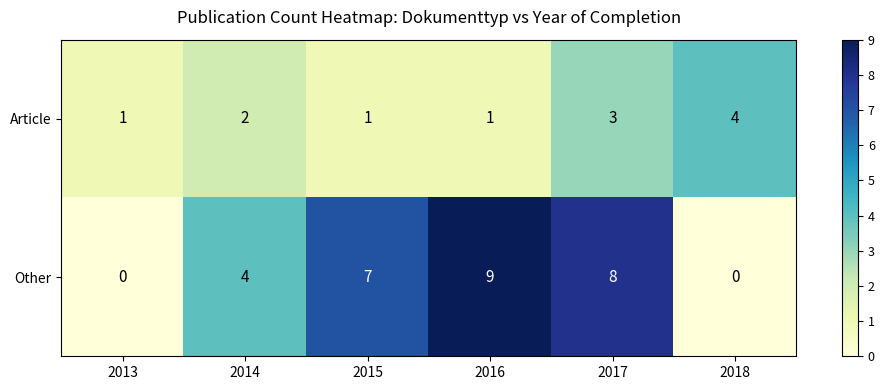

Reading left to right, list all the values displayed in this chart.

Article: 1	2	1	1	3	4
Other: 0	4	7	9	8	0